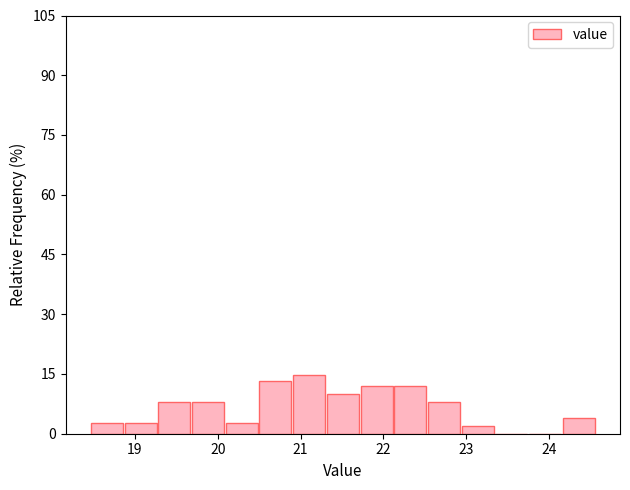

How tall is the bar that spans 19.3 to 19.7 on the x-axis? Neither the bar edges nor the heights are printed on the chart, so give them approximately, as read against the axes.

8